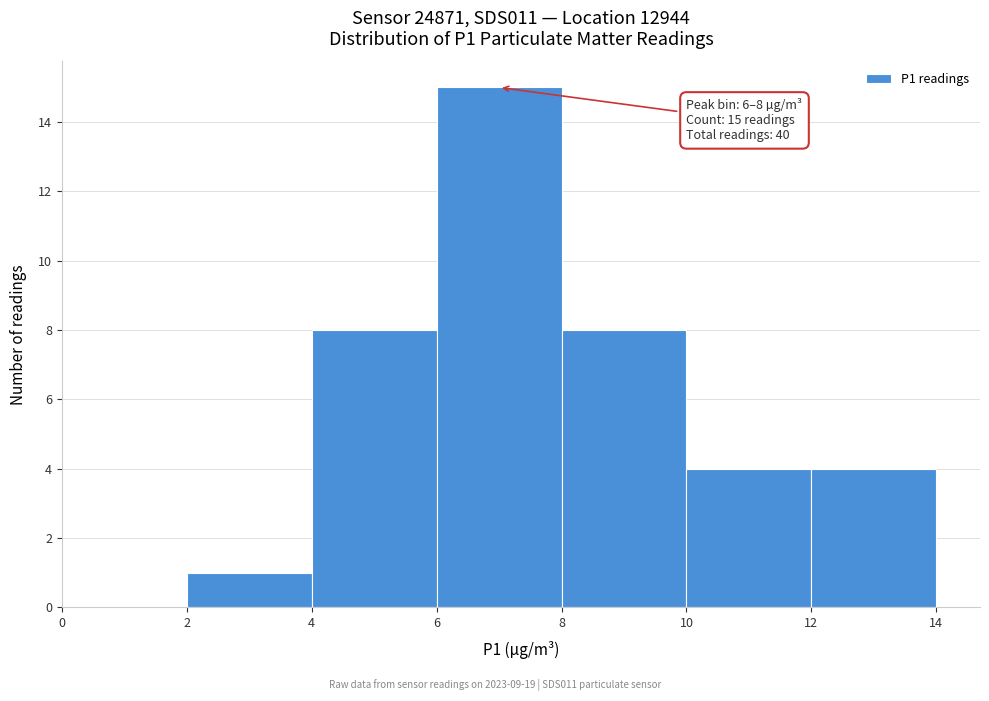

Over which range of the x-axis is the bar tallest?

6 to 8